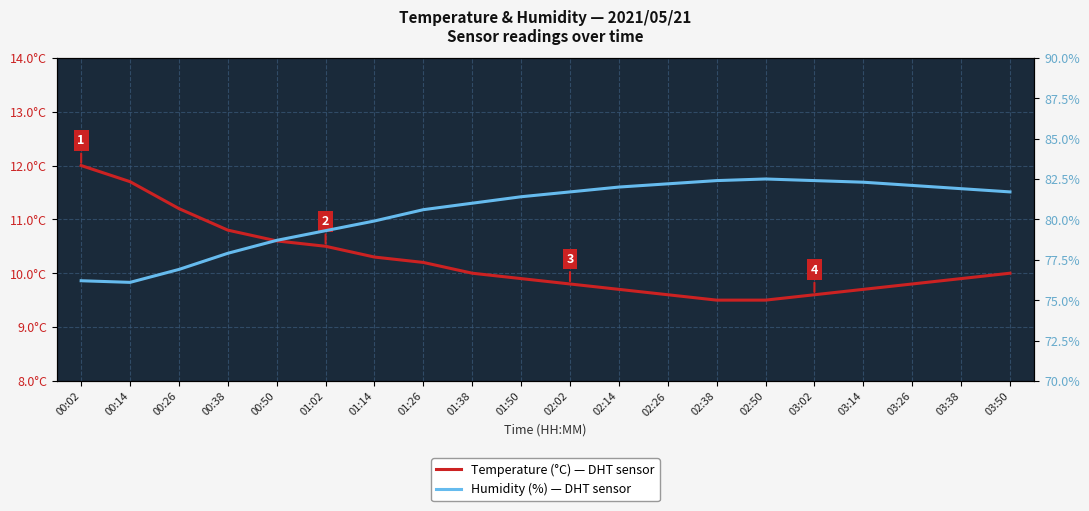

Reading left to right, extract all data points from this chart.

Temperature (°C): 00:02=12.0	00:14=11.7	00:26=11.2	00:38=10.8	00:50=10.6	01:02=10.5	01:14=10.3	01:26=10.2	01:38=10.0	01:50=9.9	02:02=9.8	02:14=9.7	02:26=9.6	02:38=9.5	02:50=9.5	03:02=9.6	03:14=9.7	03:26=9.8	03:38=9.9	03:50=10.0
Humidity (%): 00:02=76.2	00:14=76.1	00:26=76.9	00:38=77.9	00:50=78.7	01:02=79.3	01:14=79.9	01:26=80.6	01:38=81.0	01:50=81.4	02:02=81.7	02:14=82.0	02:26=82.2	02:38=82.4	02:50=82.5	03:02=82.4	03:14=82.3	03:26=82.1	03:38=81.9	03:50=81.7